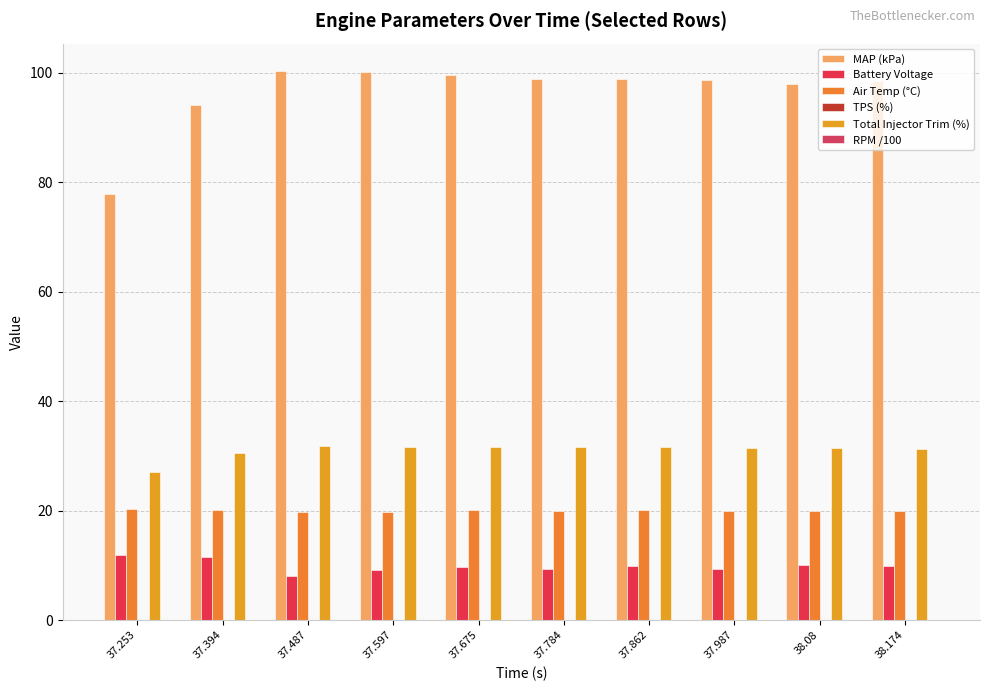

List the labels in order of Air Temp (°C) value, largest first.

37.253, 37.394, 37.862, 37.675, 37.987, 37.784, 38.08, 38.174, 37.487, 37.597